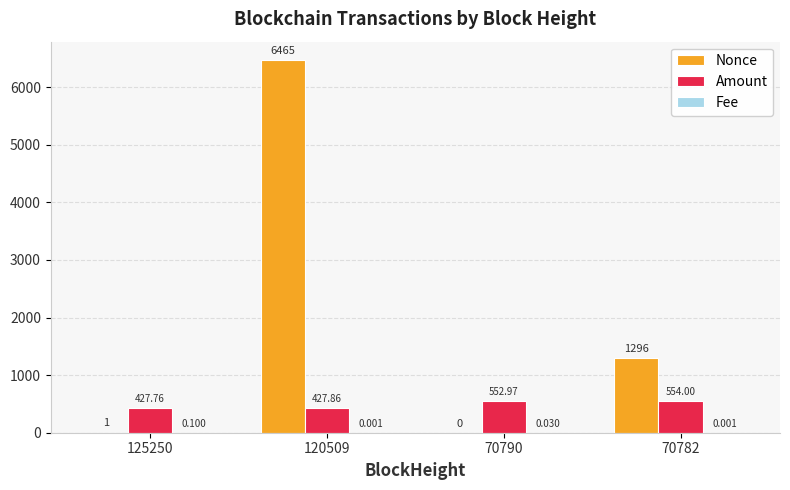

Which series has the largest total across all categories?

Nonce